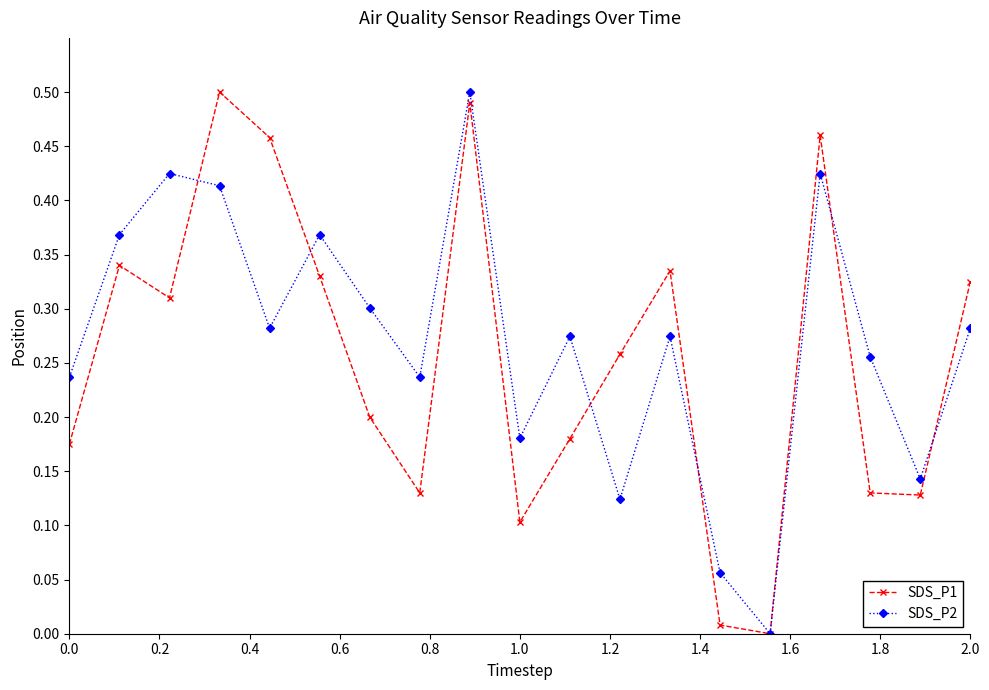

How many interior local peaks does the SDS_P2 series have?

6